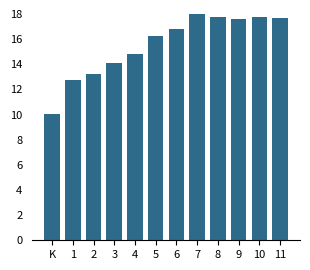

What is the sum of the values at 7 and 11?

35.7